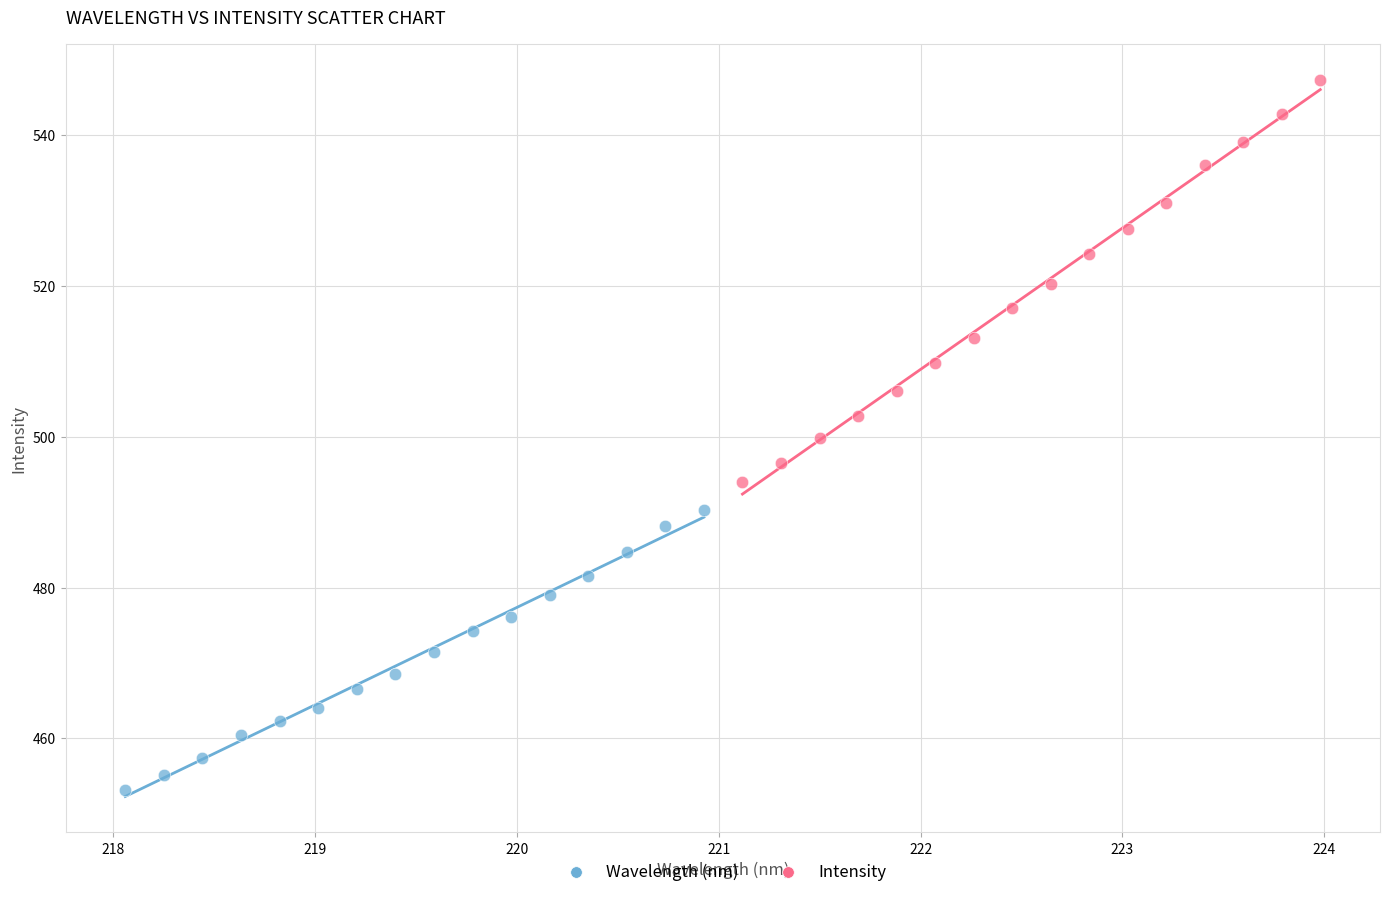

Which series has the widest spread of Y values?

Intensity